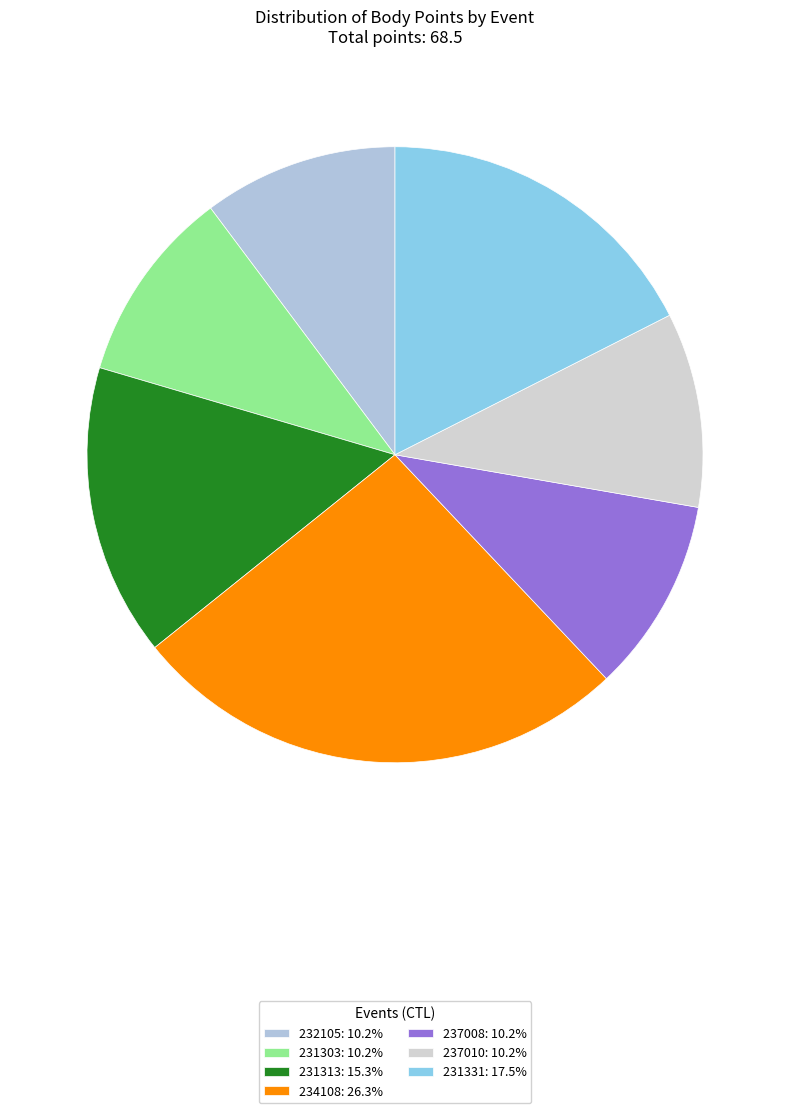

How many segments does this pie chart have?

7